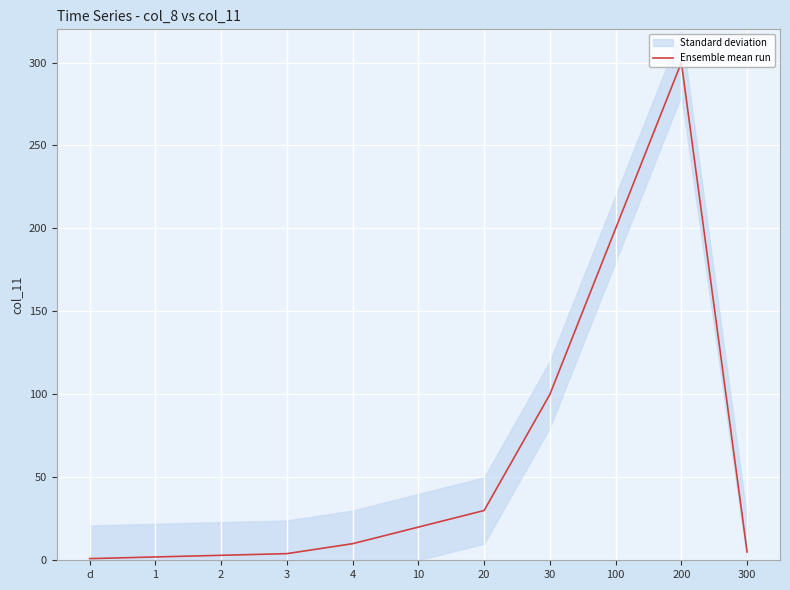

Which category has the highest value in the Ensemble mean run series?

200